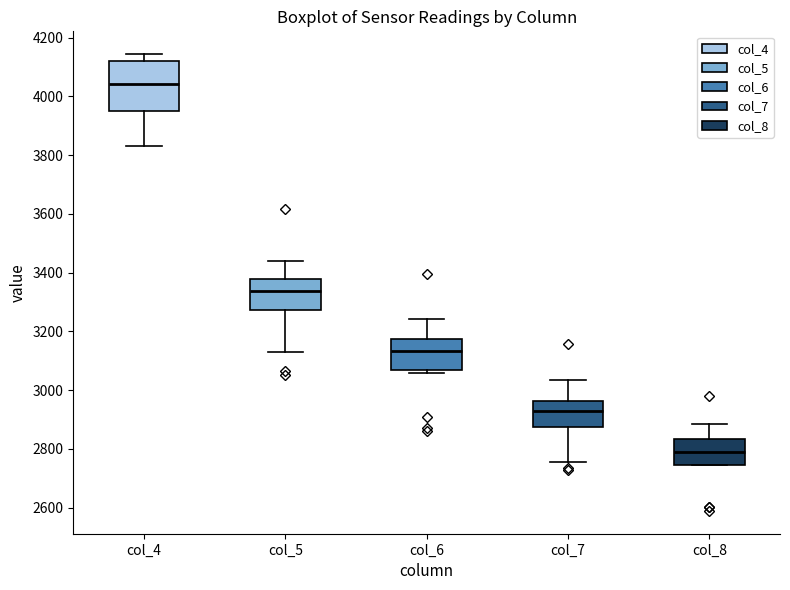

Reading left to right, transcribe this box plot: for each box, give where its median line is, the range the box spans, and where its two whiskers end, as read against the y-axis. The values are not printed on the chart, so give them approximately, as read against the axis.

col_4: median 4040, box 3960 to 4120, whiskers 3840 to 4140
col_5: median 3340, box 3280 to 3380, whiskers 3140 to 3440
col_6: median 3140, box 3060 to 3180, whiskers 3060 (just below the box's lower edge) to 3240
col_7: median 2920, box 2880 to 2960, whiskers 2760 to 3040
col_8: median 2800, box 2740 to 2840, whiskers 2740 to 2880